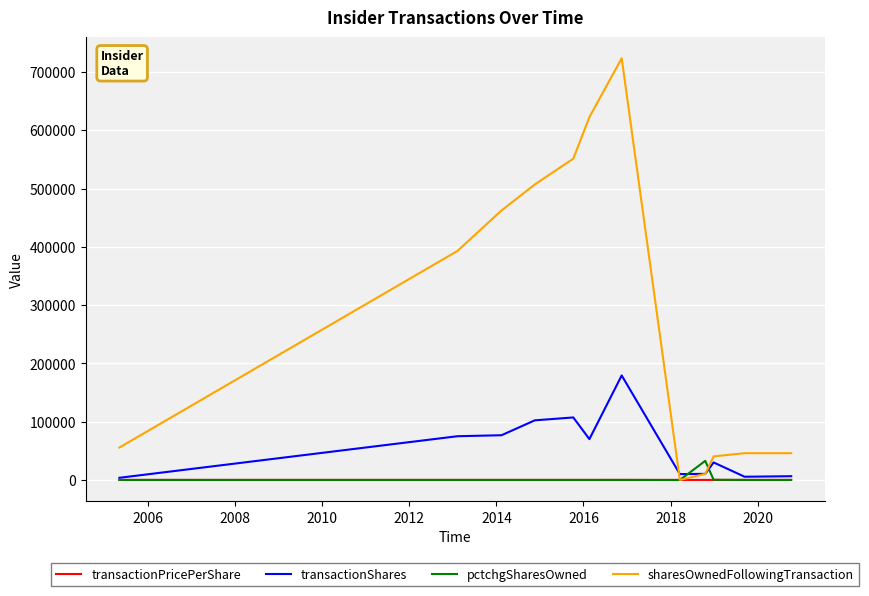

After their last crossing, which series has the higher values: sharesOwnedFollowingTransaction or pctchgSharesOwned?

sharesOwnedFollowingTransaction